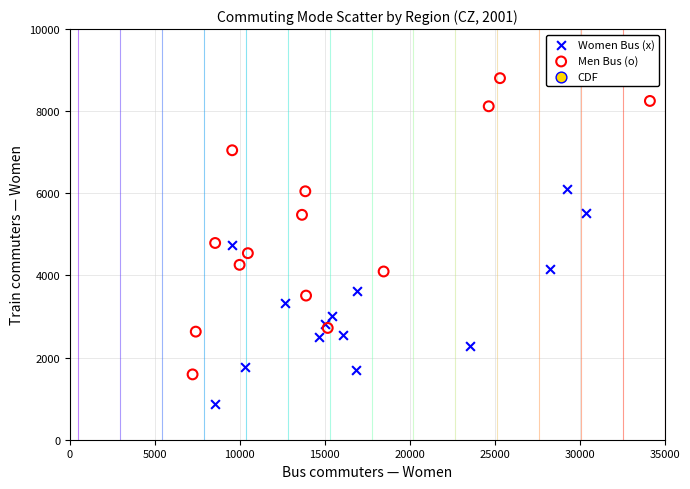

Which series contains the lowest Y value?

Women Bus (x)